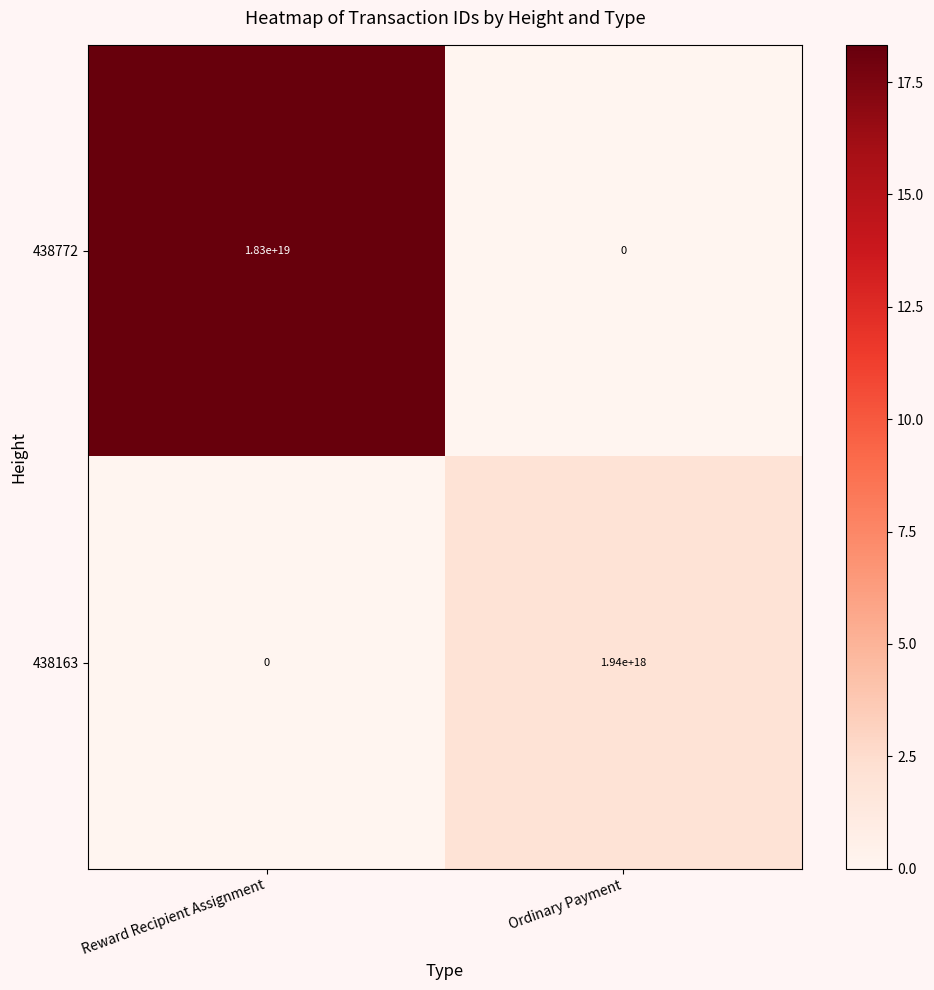

Which series changed the most between Reward Recipient Assignment and Ordinary Payment?

438772